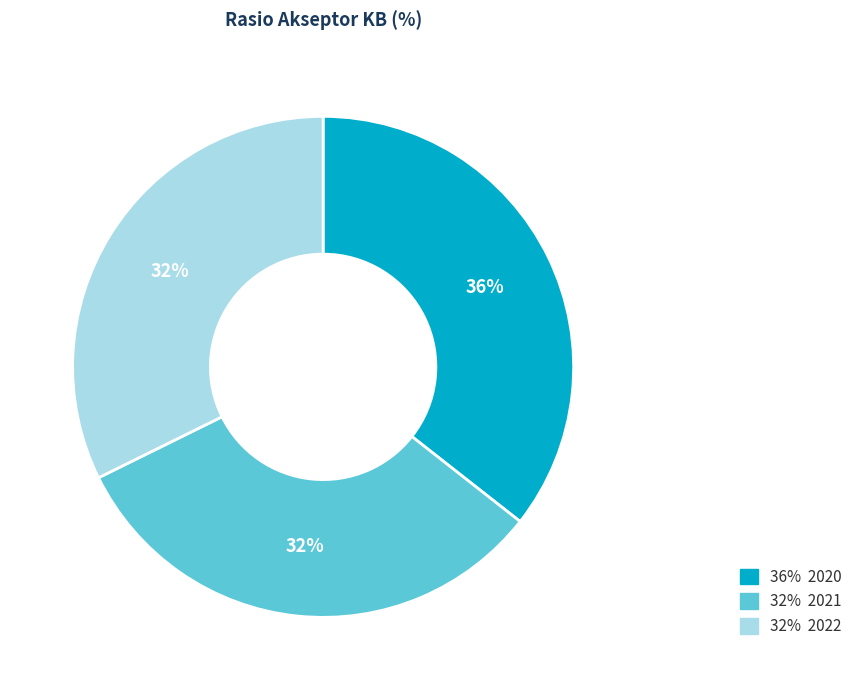

What is the largest slice in the pie chart?

36% 2020